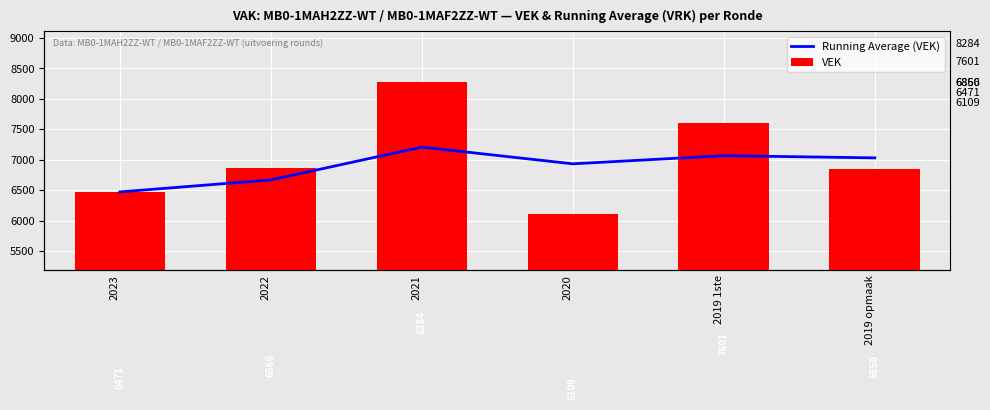

How many distinct data groups are displayed?

2